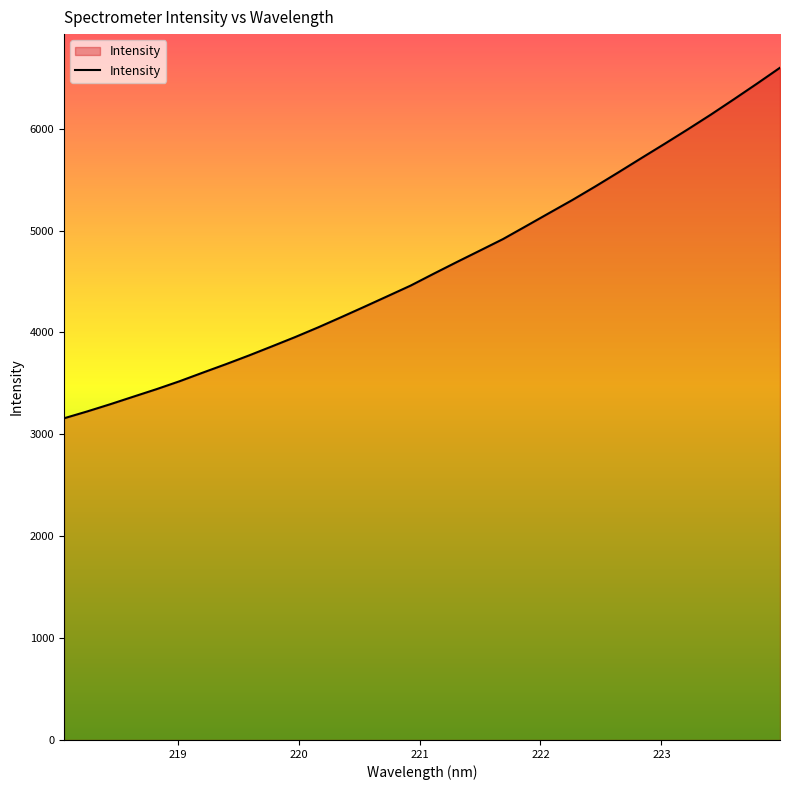

What is the greatest value displayed?

6597.9